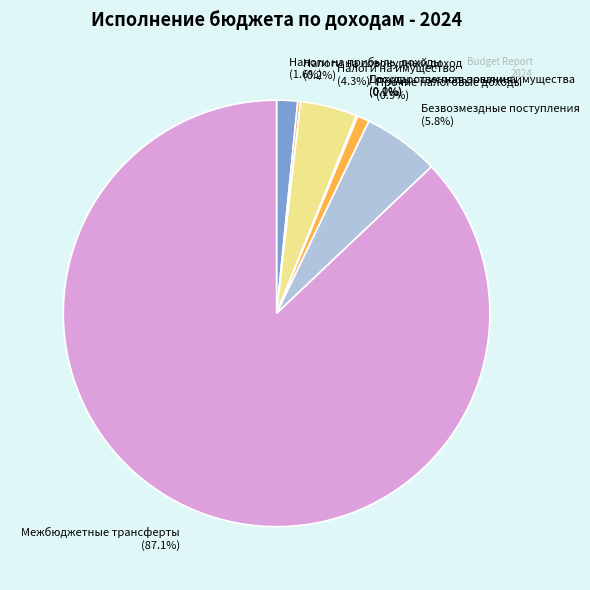

What is the largest slice in the pie chart?

Межбюджетные трансферты